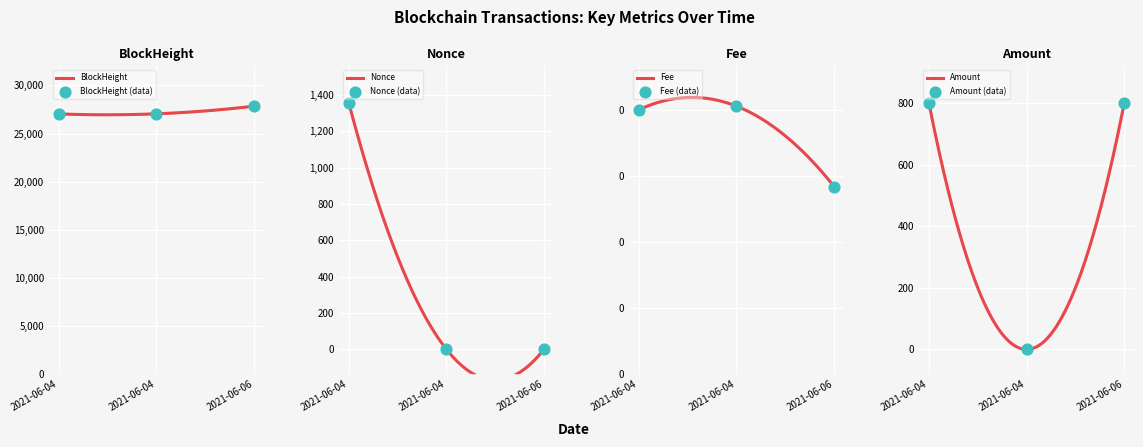

Which series has the largest Y range (max minus min)?

Nonce